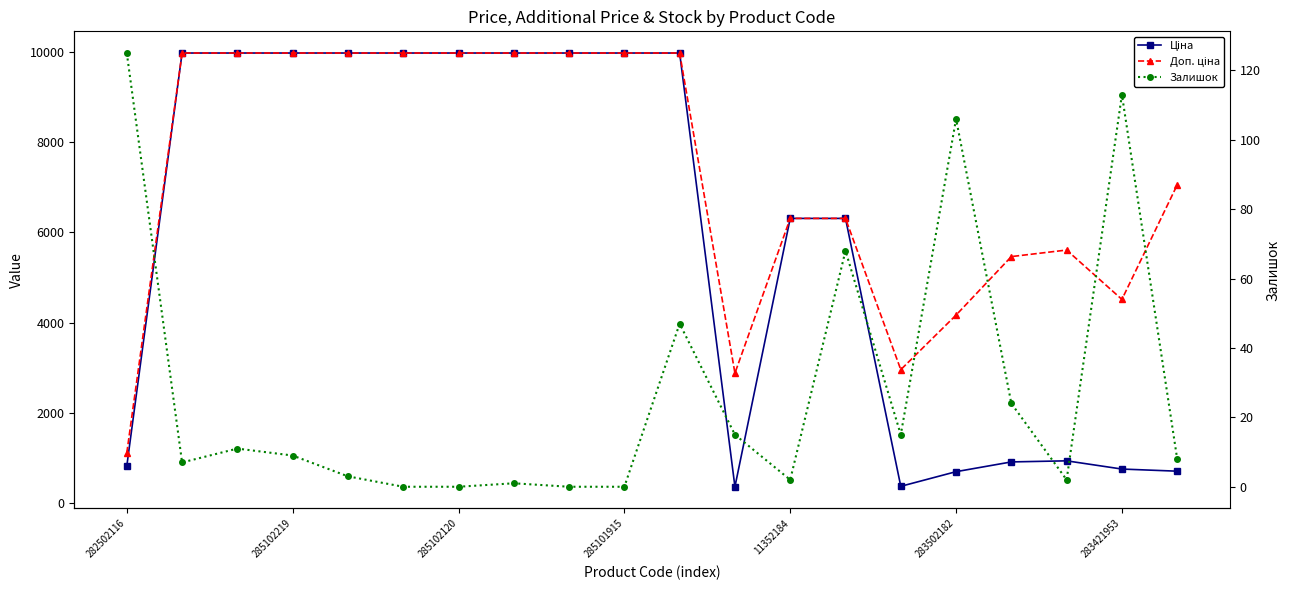

List the series in order of their peak value, lowest first.

Залишок, Ціна, Доп. ціна